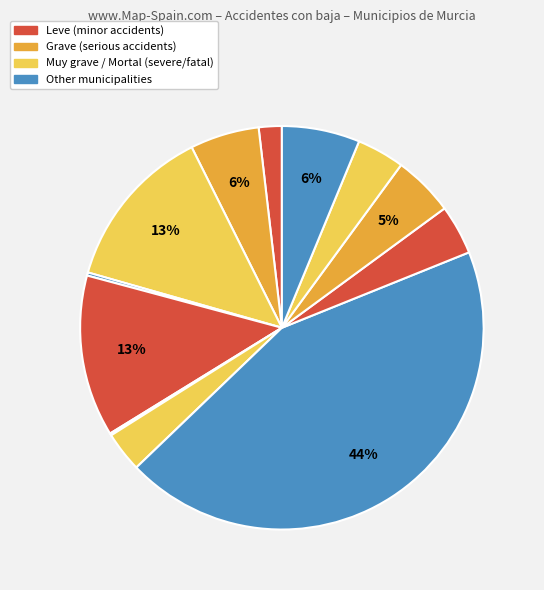

Does any single category account for the majority?

No